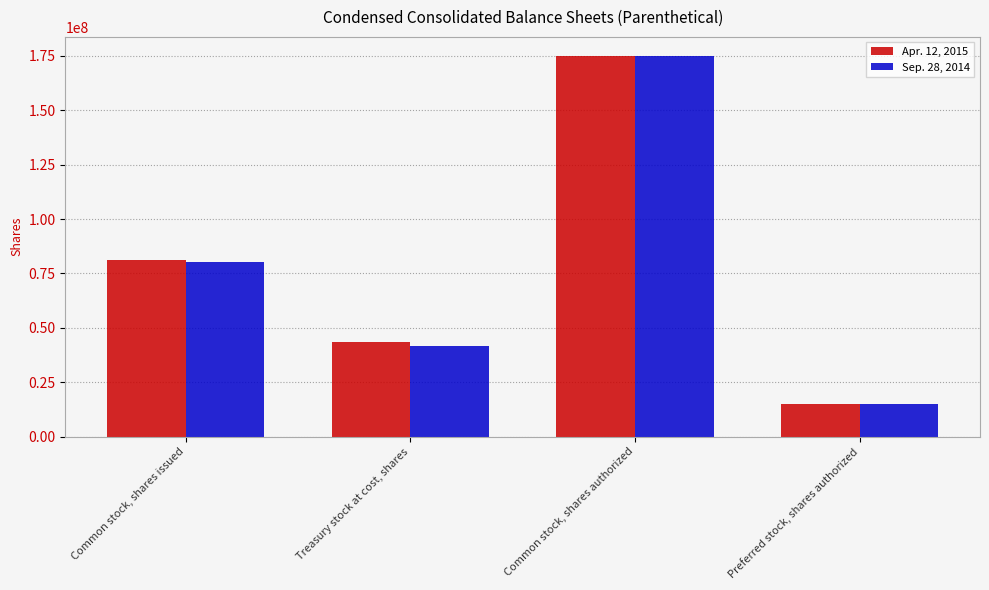

What is the spread (max minus min) of values at Common stock, shares issued?

908687